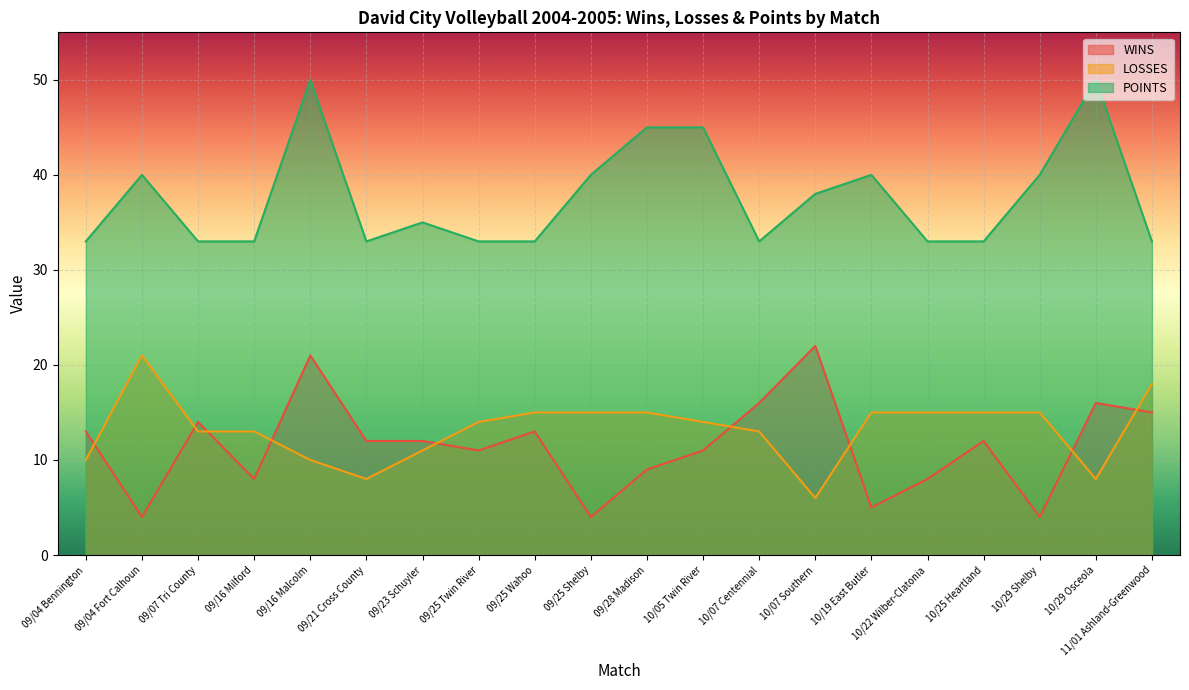

What is the difference between the LOSSES values at 09/04 Fort Calhoun and 10/07 Centennial?

8